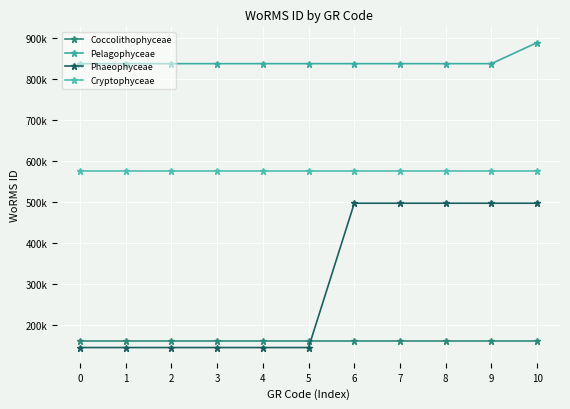

List the series in order of their peak value, lowest first.

Coccolithophyceae, Phaeophyceae, Cryptophyceae, Pelagophyceae